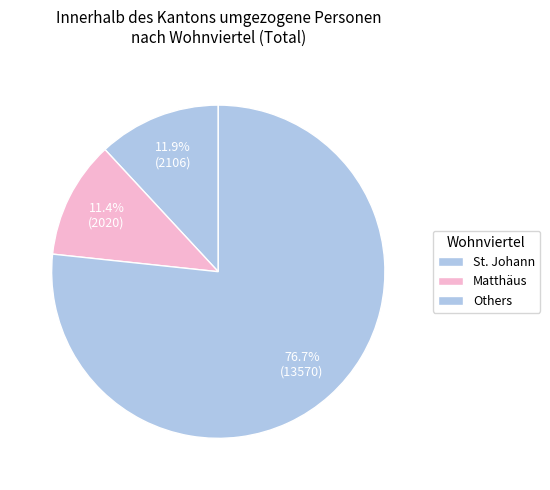

How many segments does this pie chart have?

3